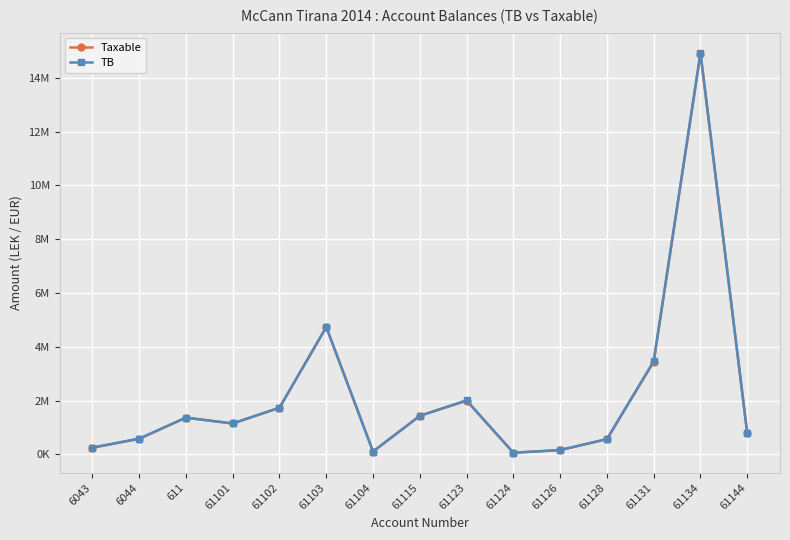

What are all the series names shown in the legend?

Taxable, TB